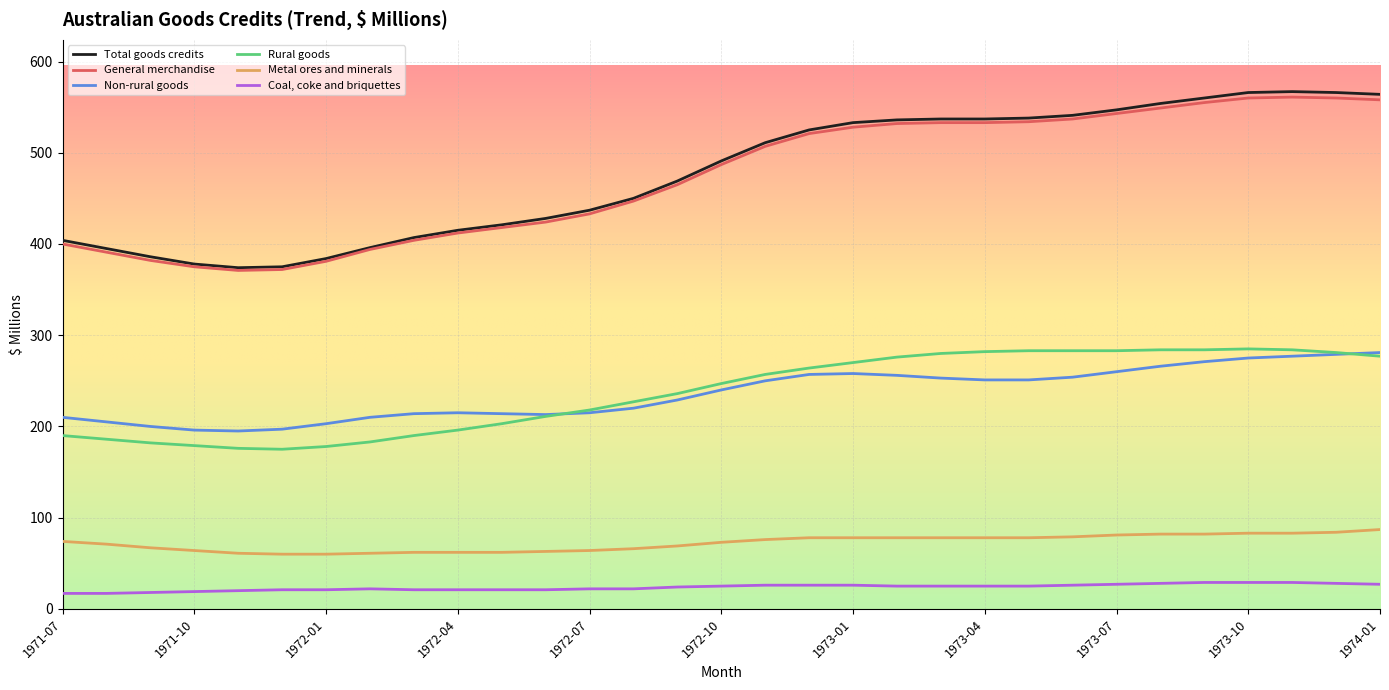

How many series are shown in this chart?

6